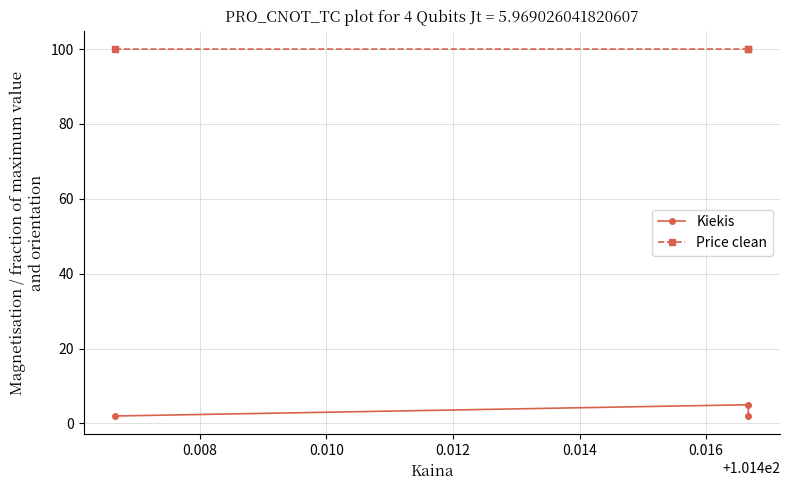

The value of Price clean at 0.006 is 50.5. True or false?

False